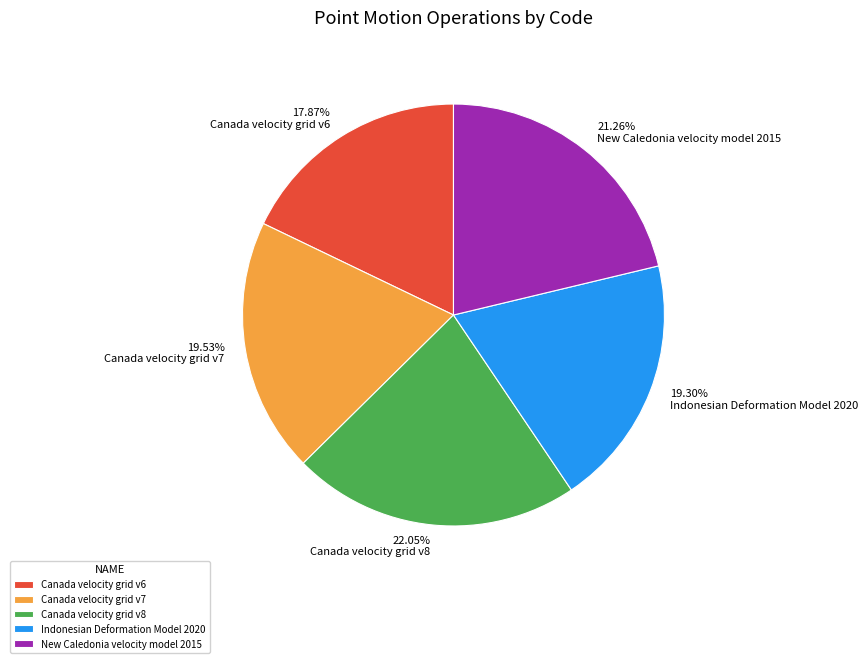

How much of the chart is everything except Canada velocity grid v7?

80.5%